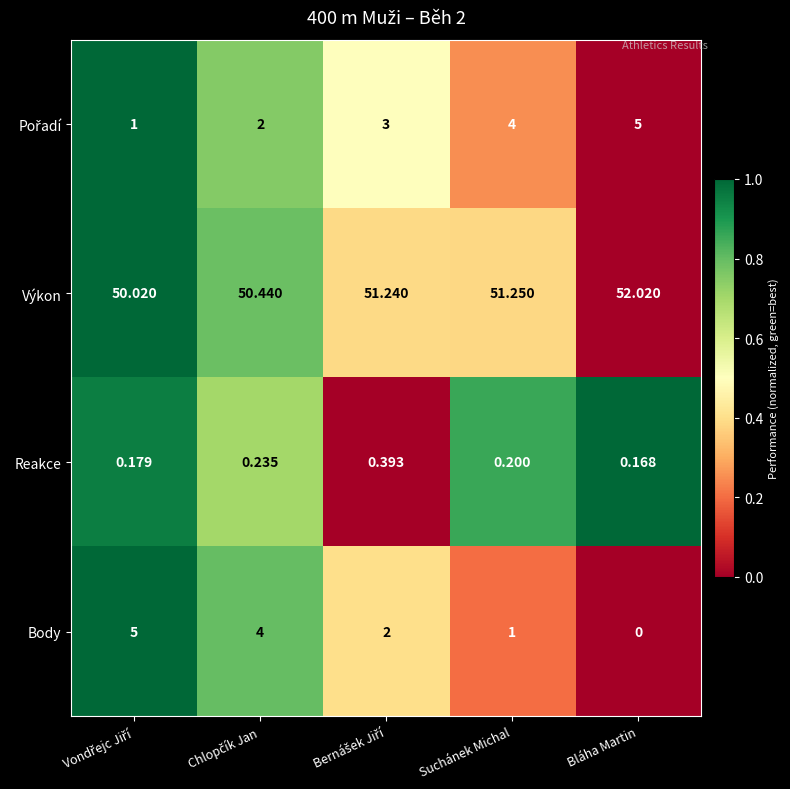

Count the number of categories in the chart.

5